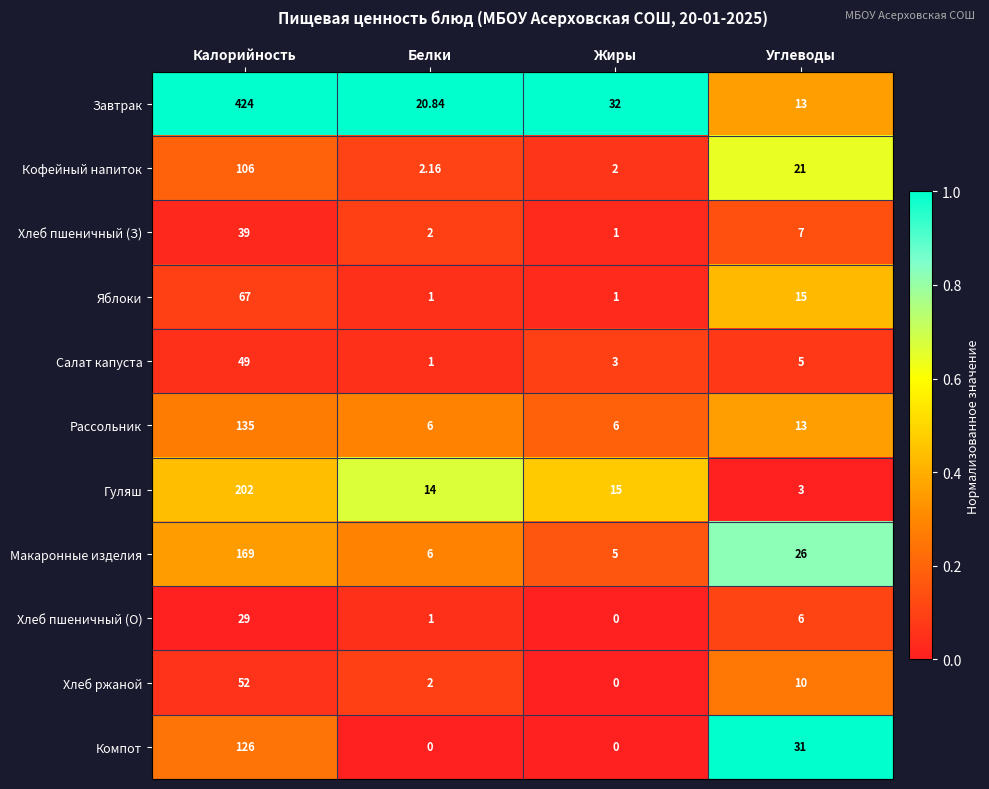

Where is Салат капуста nearest to the value 25?

Углеводы